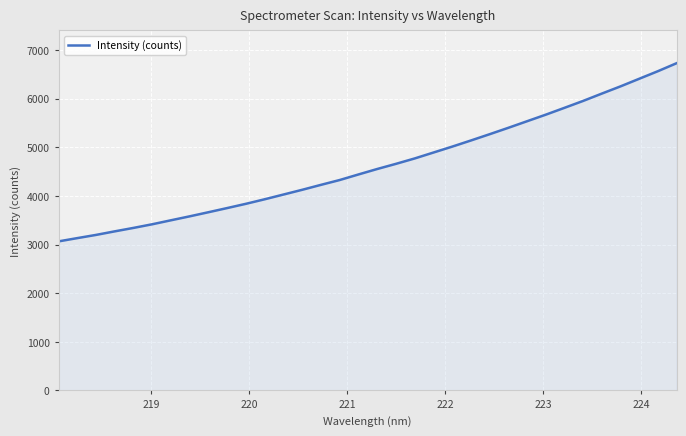

What is the smallest value displayed?

3065.0